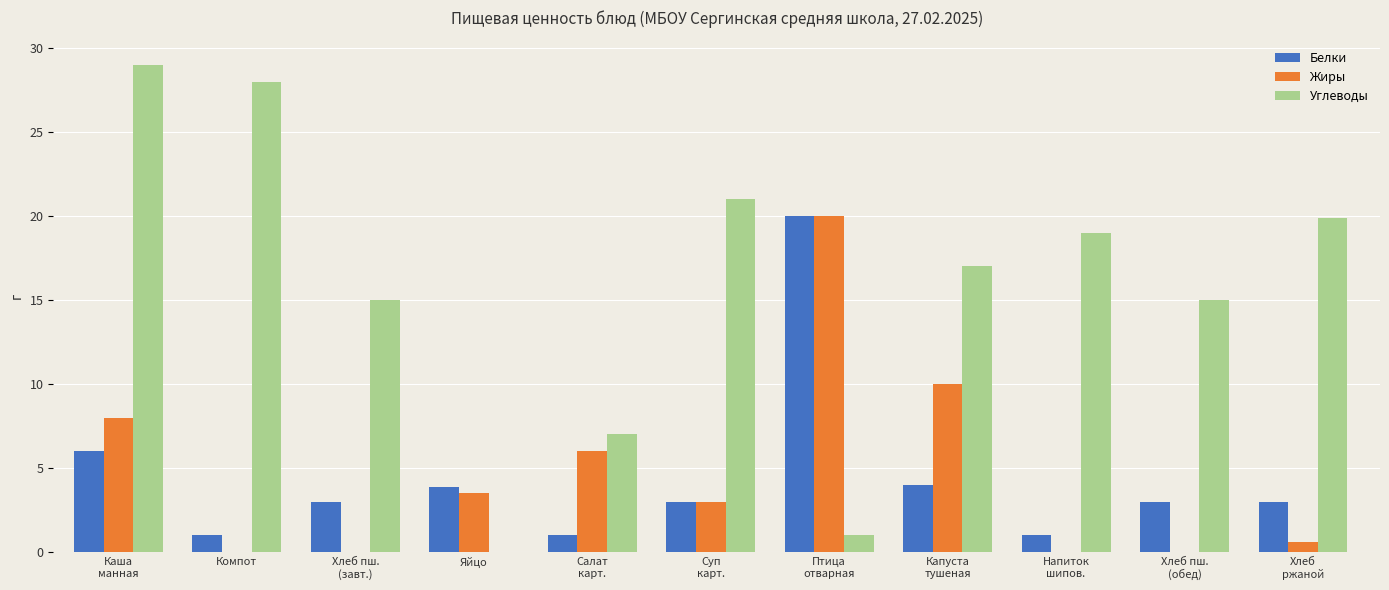

The Белки series shows 5.3 at Яйцо. True or false?

False